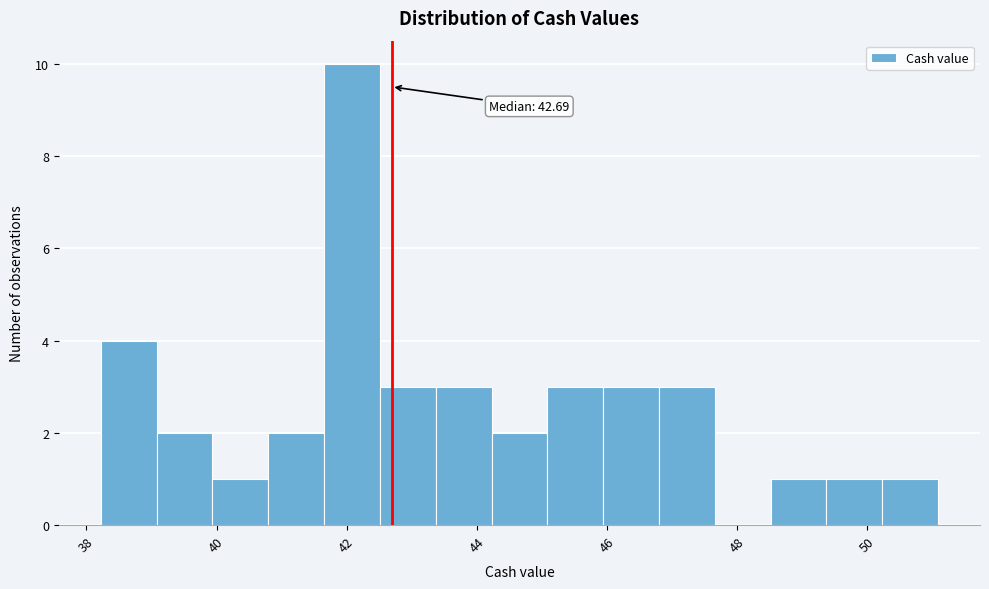

Over which range of the x-axis is the bar tallest?

41.6 to 42.6